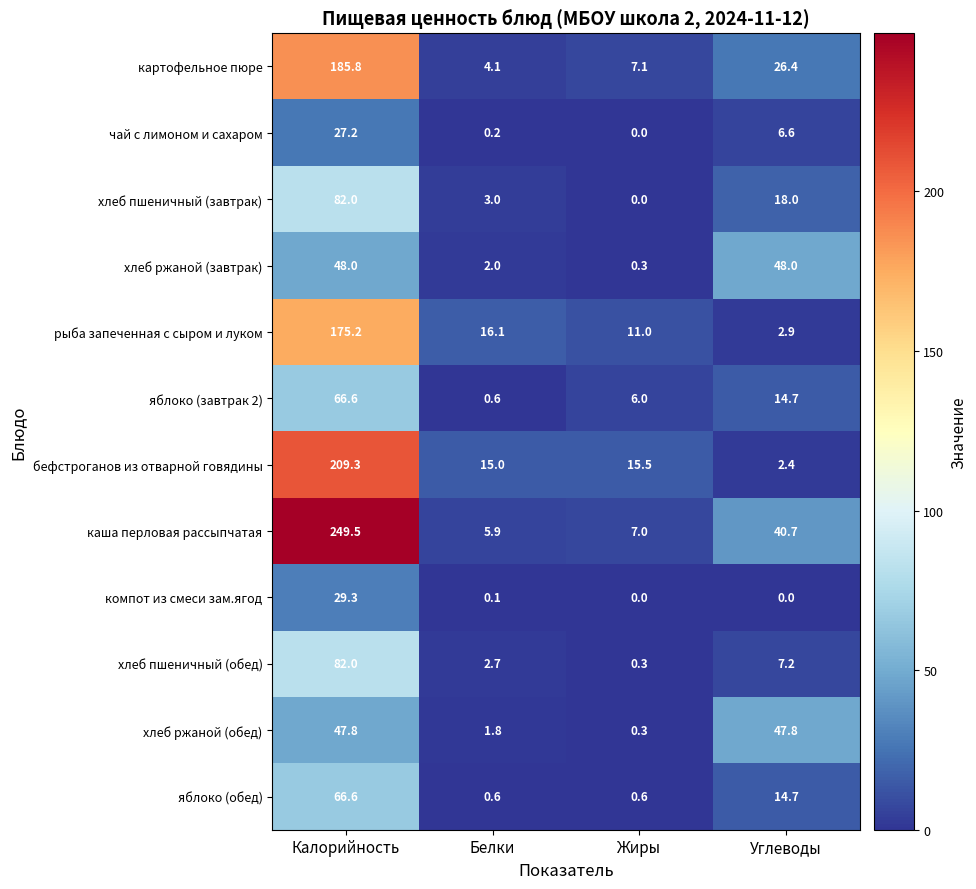

Which series has the largest total across all categories?

каша перловая рассыпчатая